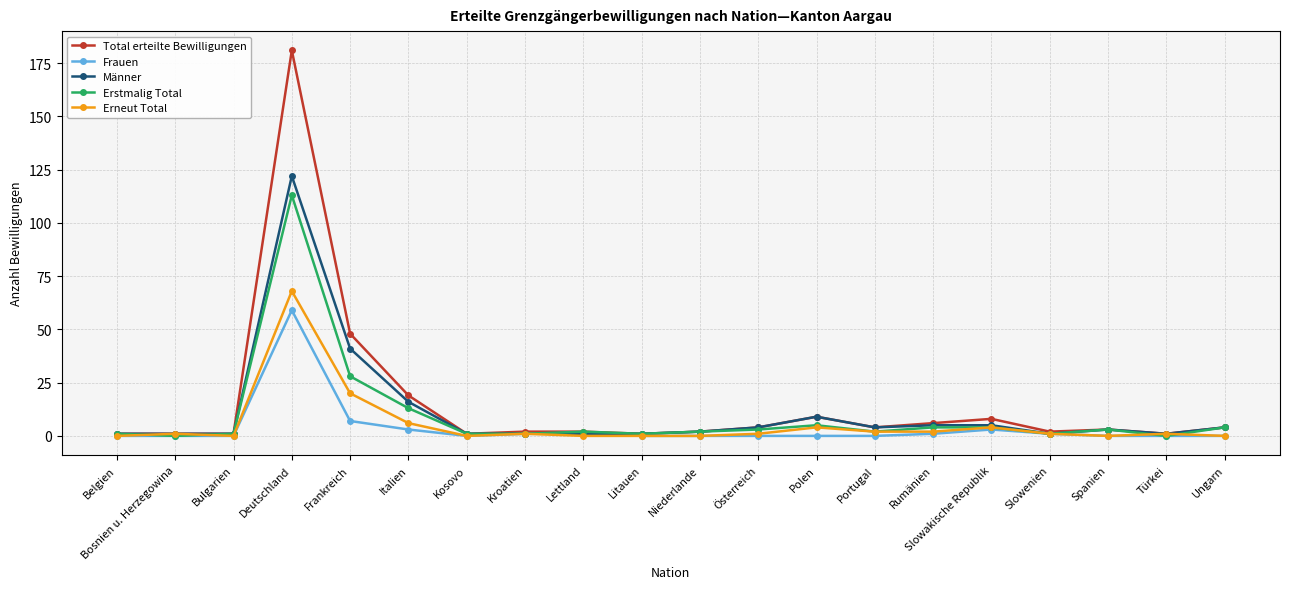

How many data points in Männer are less than 3?

10